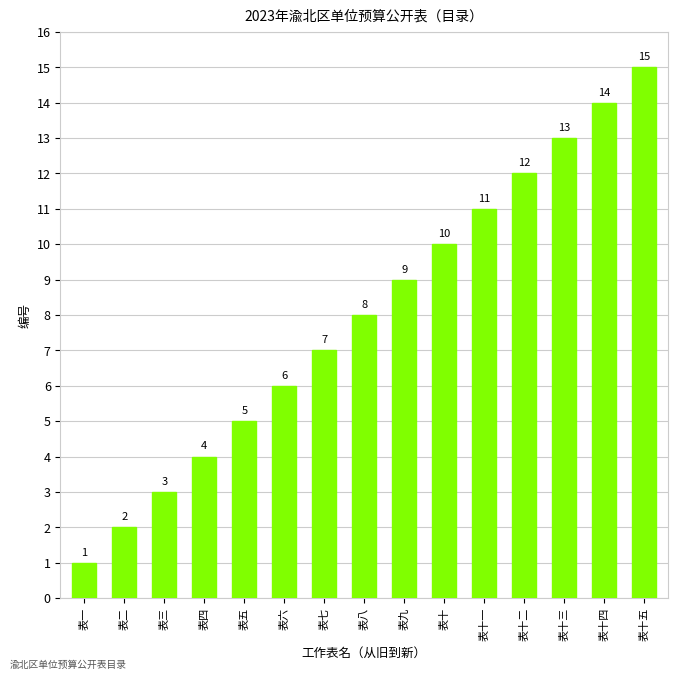

What is the value of the 8th bar from the left?

8